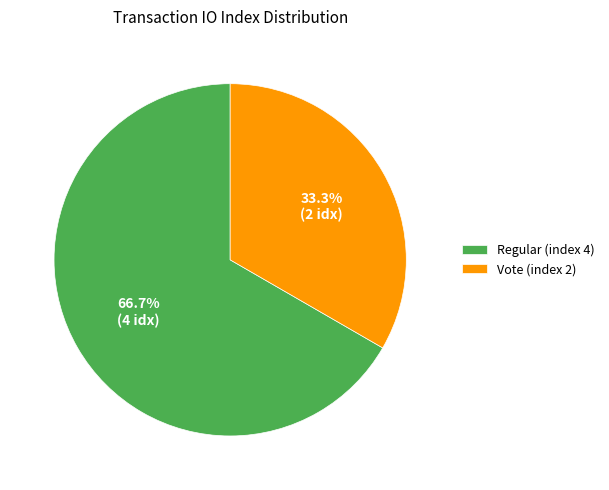

True or false: Regular (index 4) accounts for 60% of the total.

False